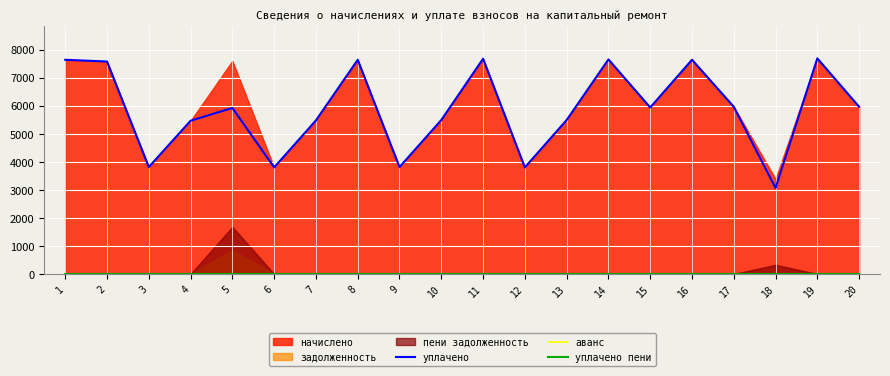

The value of уплачено at 8 is 7638.3. True or false?

True